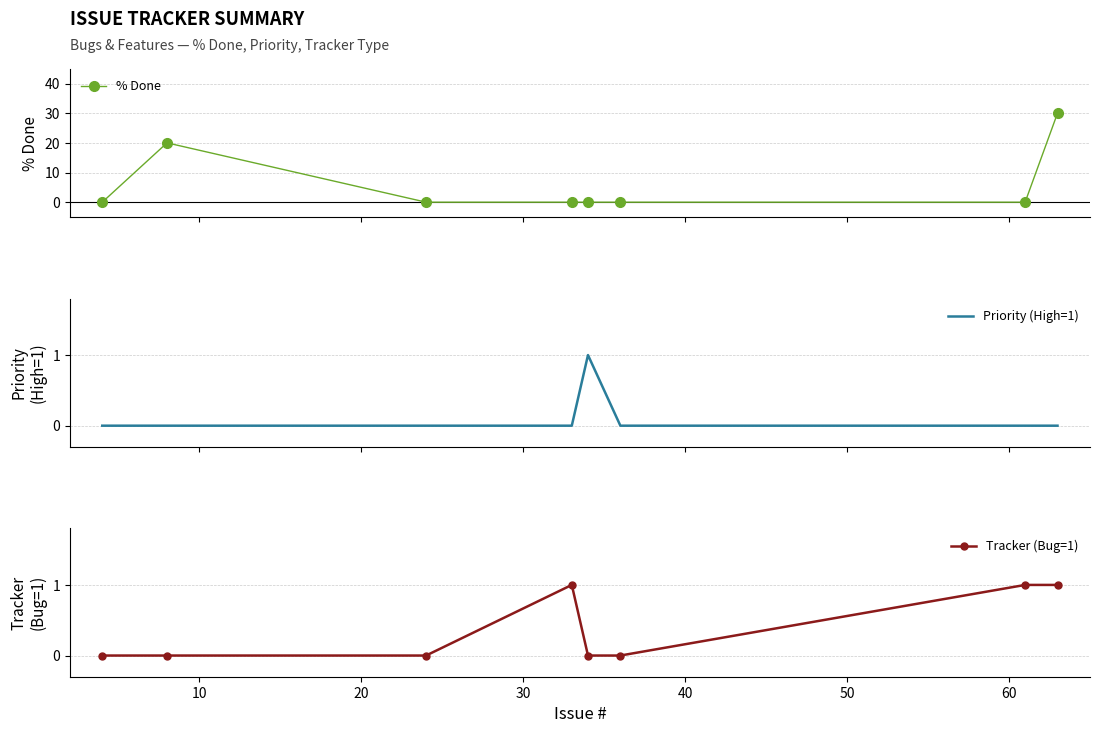

How many values in the Priority (High=1) series exceed 0?

1